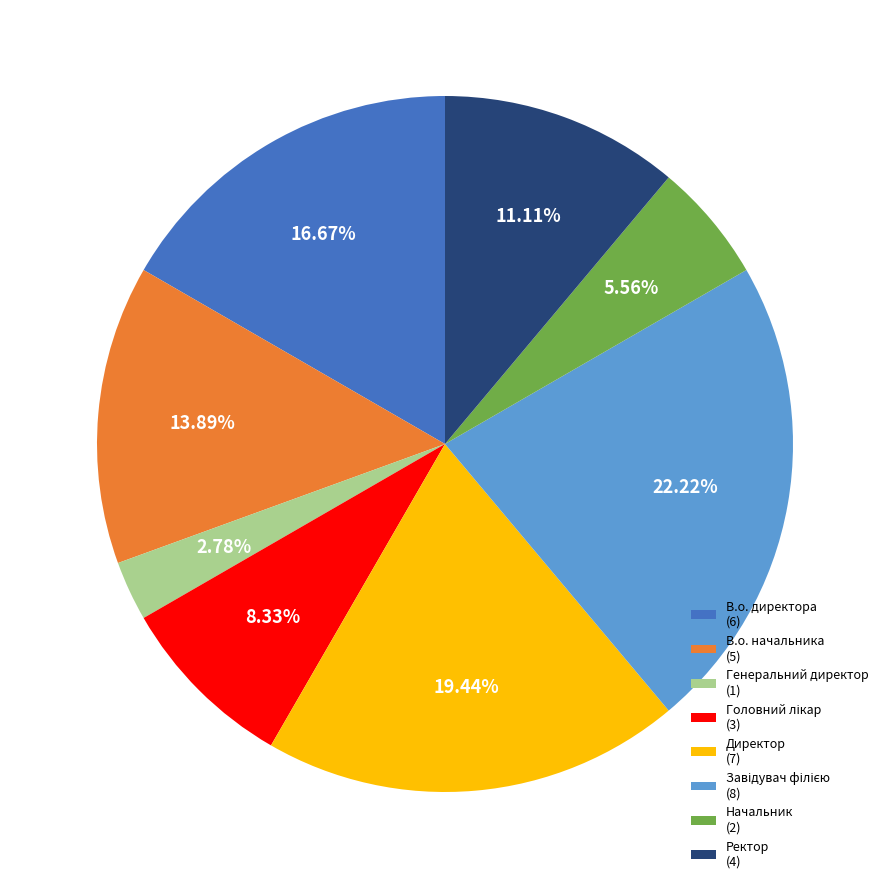

How many slices are in this pie chart?

8